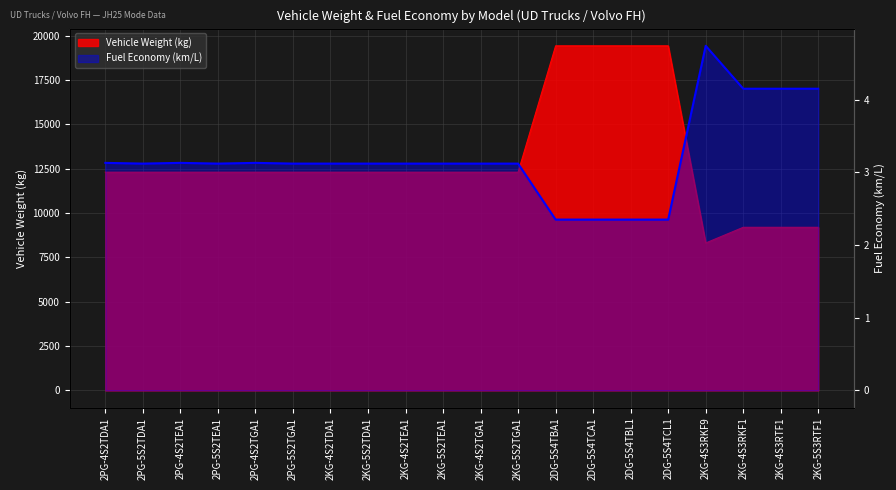

What is the value of the Vehicle Weight (kg) point at the 9th from the left?

12300.0